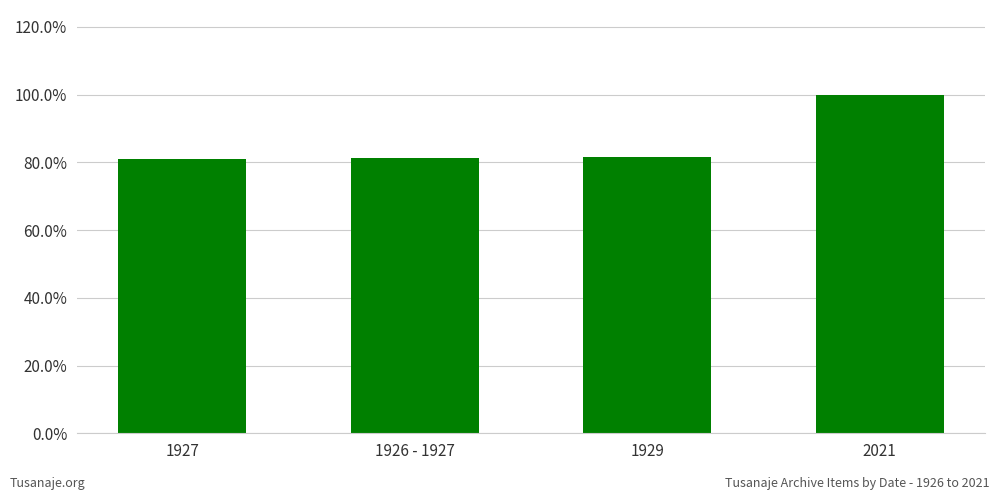

Does the chart contain stacked bars?

No